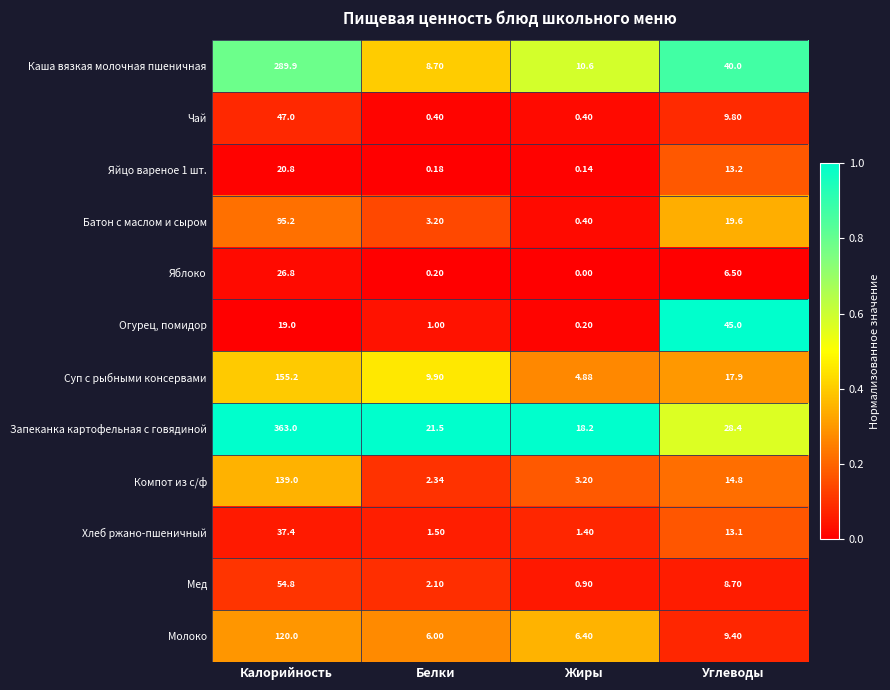

At which category does the chart reach its minimum across all series?

Жиры